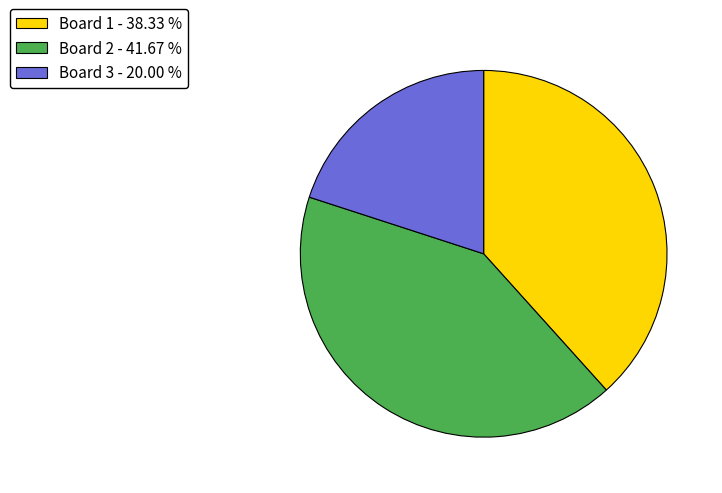

How many slices are in this pie chart?

3